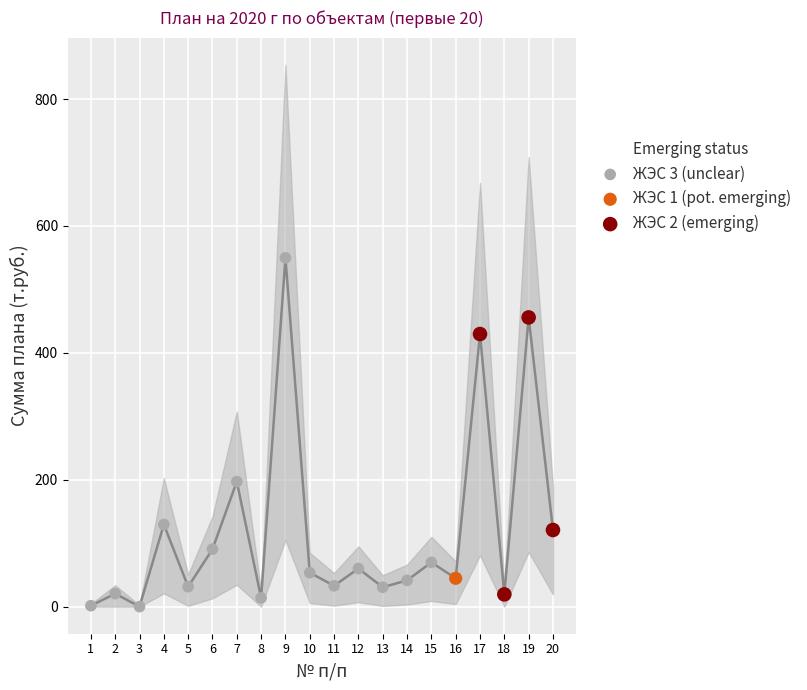

Which has a higher value, 1 or 16?

16